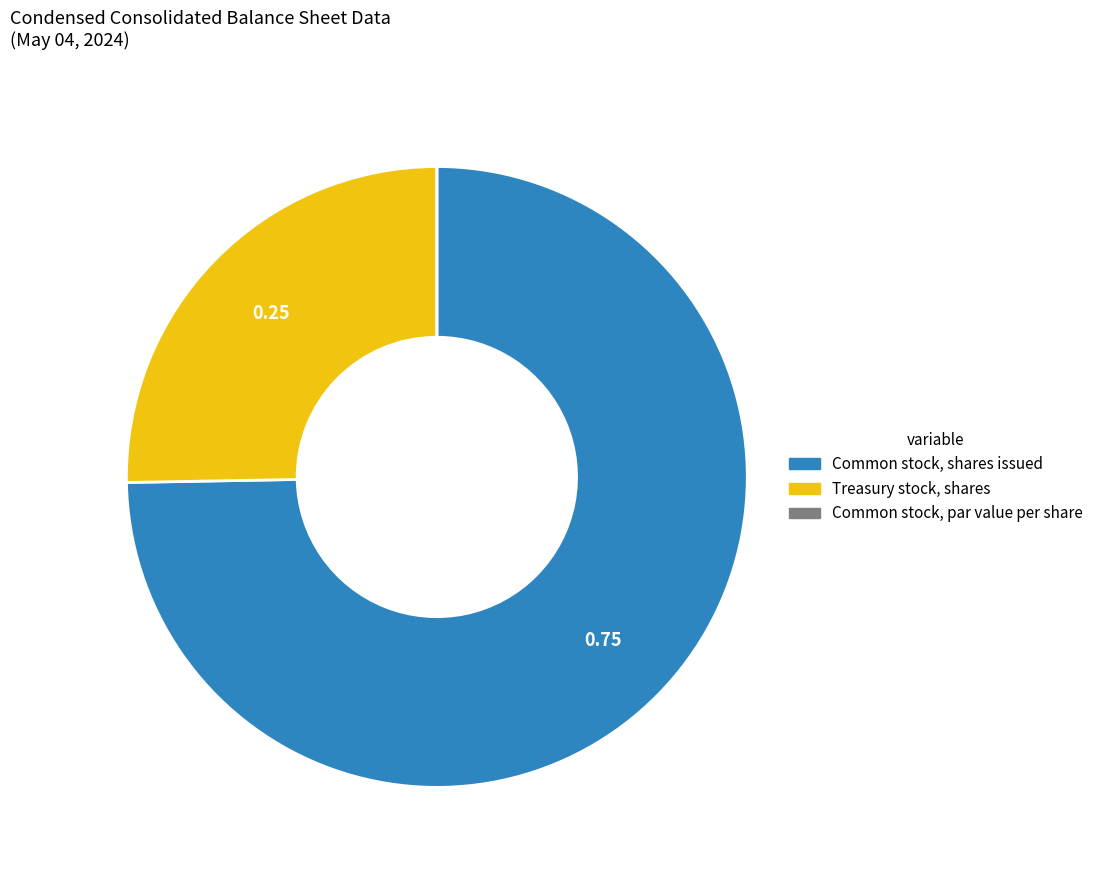

What is the ratio of the value at Treasury stock, shares to the value at Common stock, shares issued?

0.3